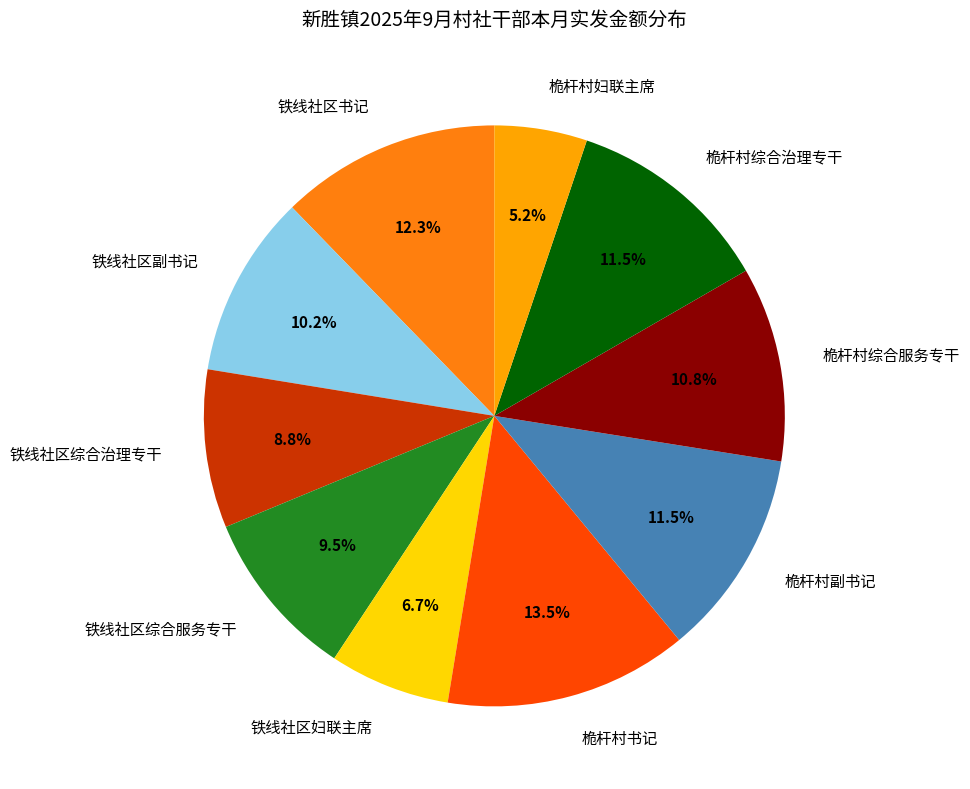

True or false: 桅杆村书记 accounts for 1% of the total.

False